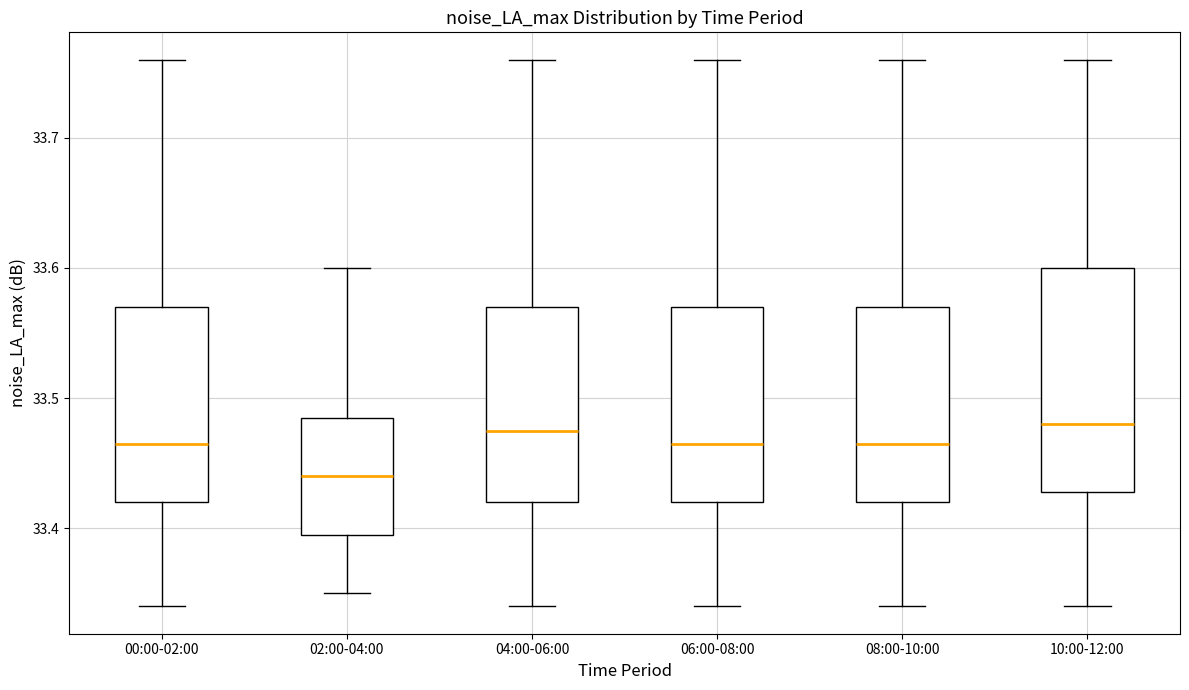

Reading left to right, transcribe this box plot: for each box, give where its median line is, the range the box spans, and where its two whiskers end, as read against the y-axis. The values are not printed on the chart, so give them approximately, as read against the axis.

00:00-02:00: median 33.47, box 33.42 to 33.57, whiskers 33.34 to 33.76
02:00-04:00: median 33.44, box 33.40 to 33.49, whiskers 33.35 to 33.60
04:00-06:00: median 33.48, box 33.42 to 33.57, whiskers 33.34 to 33.76
06:00-08:00: median 33.47, box 33.42 to 33.57, whiskers 33.34 to 33.76
08:00-10:00: median 33.47, box 33.42 to 33.57, whiskers 33.34 to 33.76
10:00-12:00: median 33.48, box 33.43 to 33.60, whiskers 33.34 to 33.76